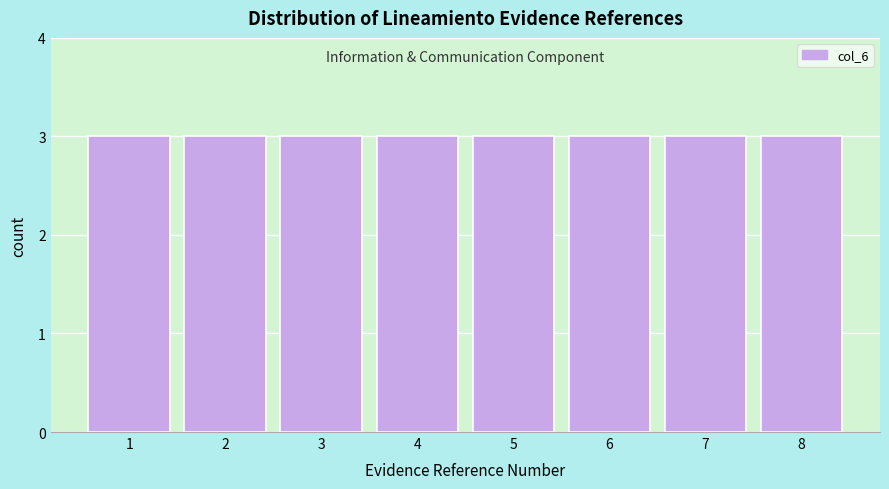

Reading left to right, list every bar in this chart as the range it spans on the x-axis followed by its height. The values are not printed on the chart, so give them approximately, as read against the axis.

0.5 to 1.5: 3
1.5 to 2.5: 3
2.5 to 3.5: 3
3.5 to 4.5: 3
4.5 to 5.5: 3
5.5 to 6.5: 3
6.5 to 7.5: 3
7.5 to 8.5: 3